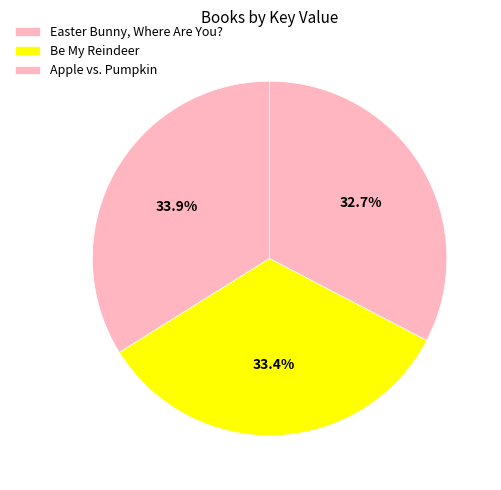

The Easter Bunny, Where Are You? slice represents 43% of the pie. True or false?

False